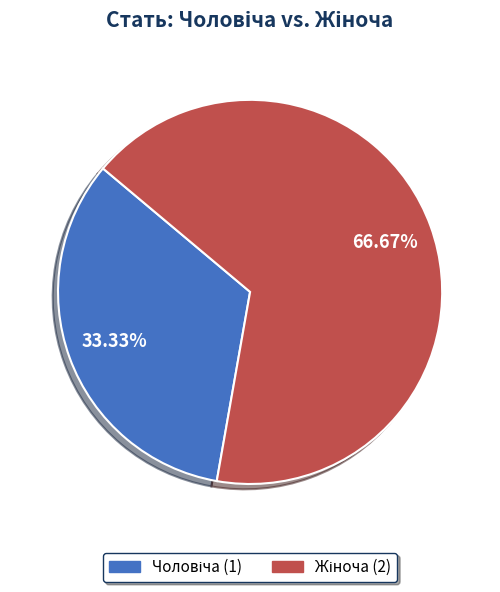

Does any single category account for the majority?

Yes